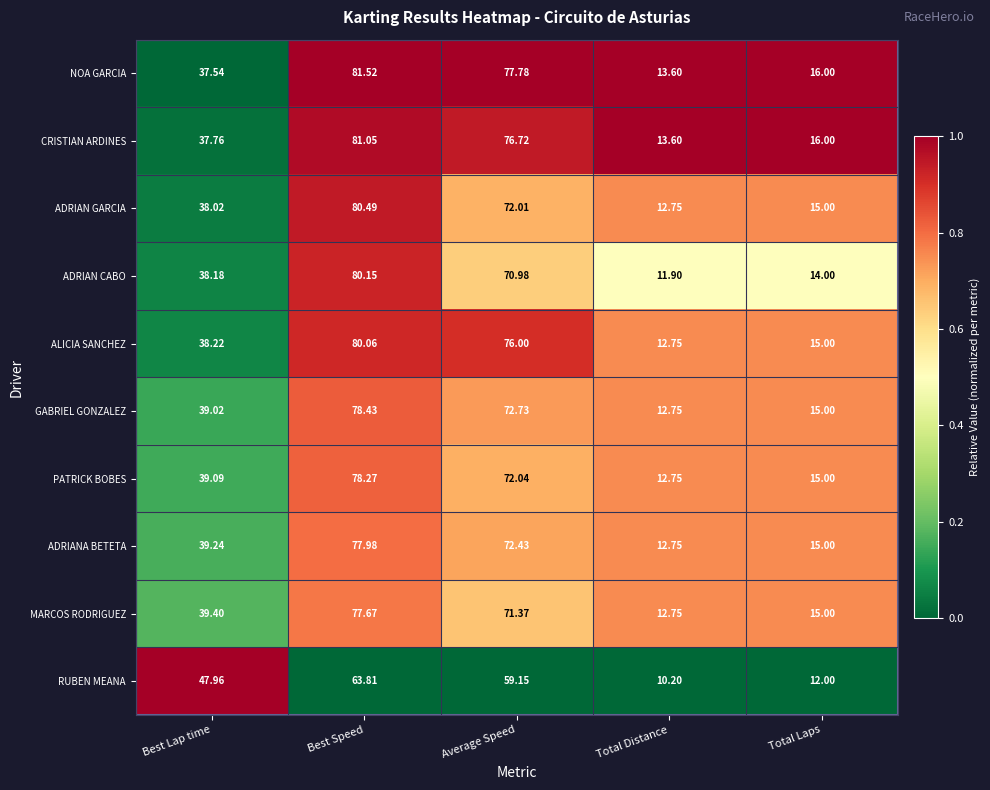

Which series has the largest total across all categories?

NOA GARCIA